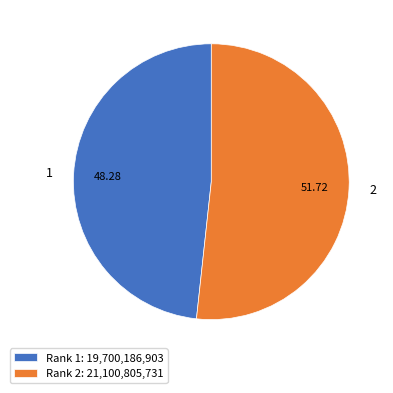

Rank the categories by value from highest to lowest.

Rank 2: 21,100,805,731, Rank 1: 19,700,186,903